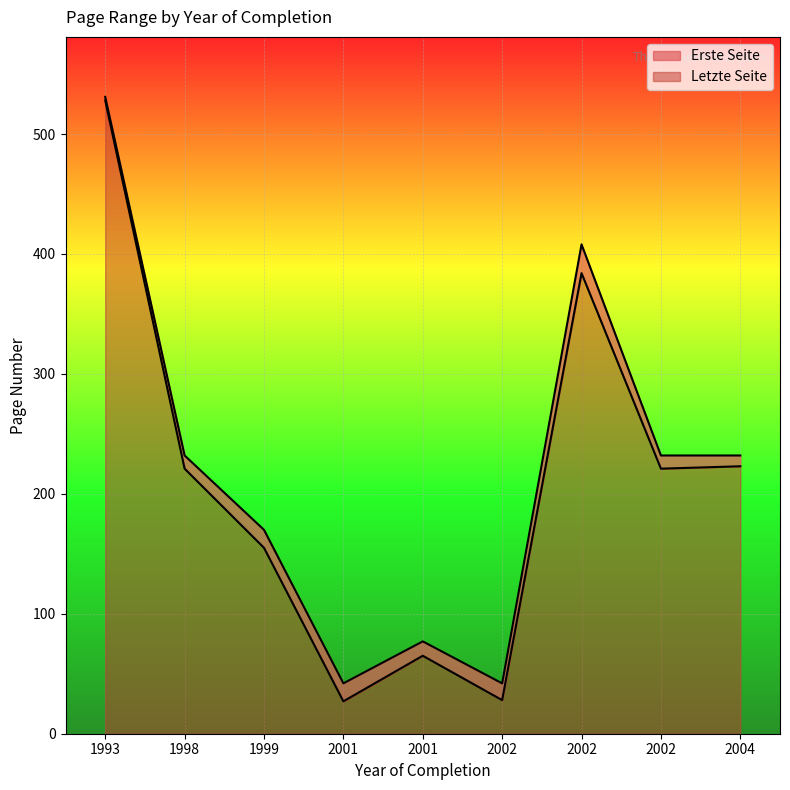

True or false: Letzte Seite and Erste Seite cross at least once.

False